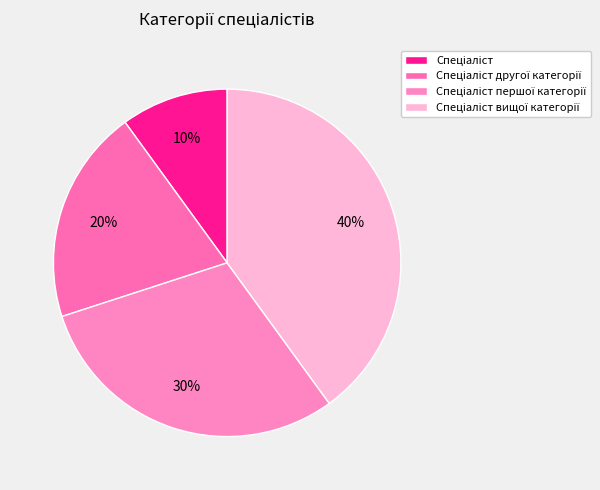

How many segments does this pie chart have?

4